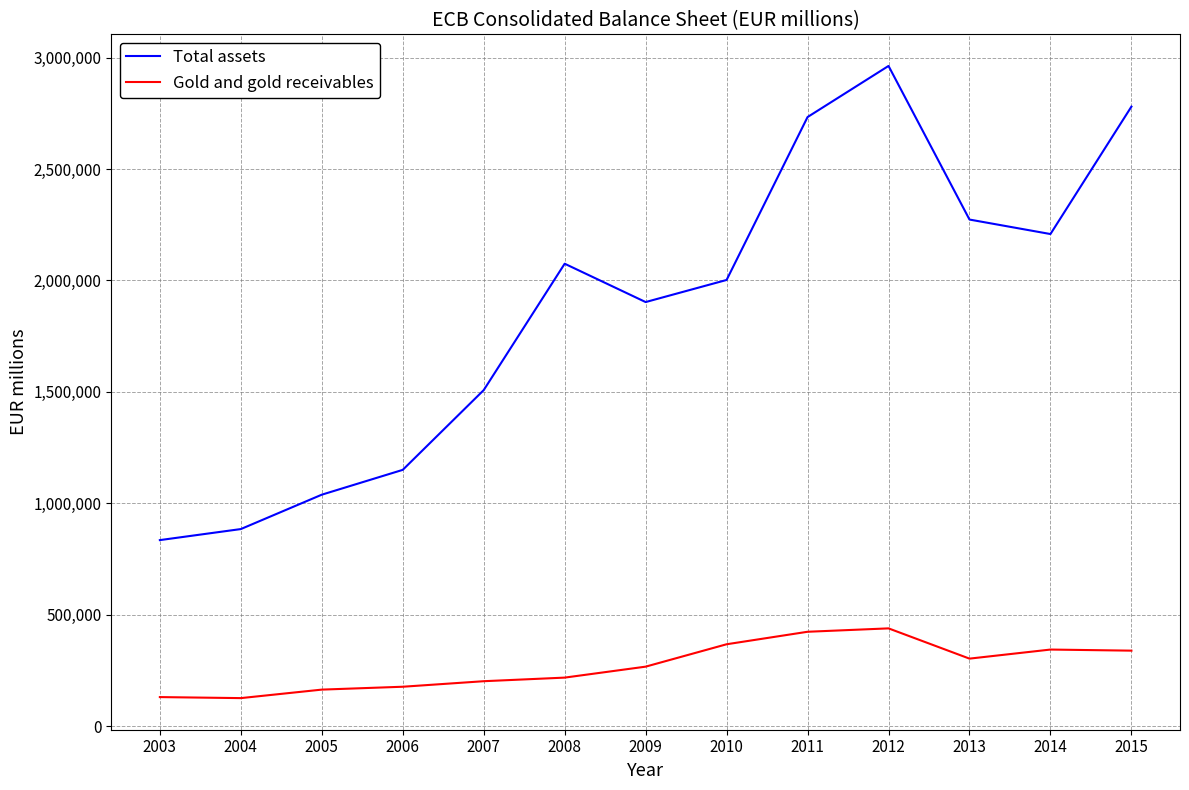

What is the average value of the Gold and gold receivables series?

269060